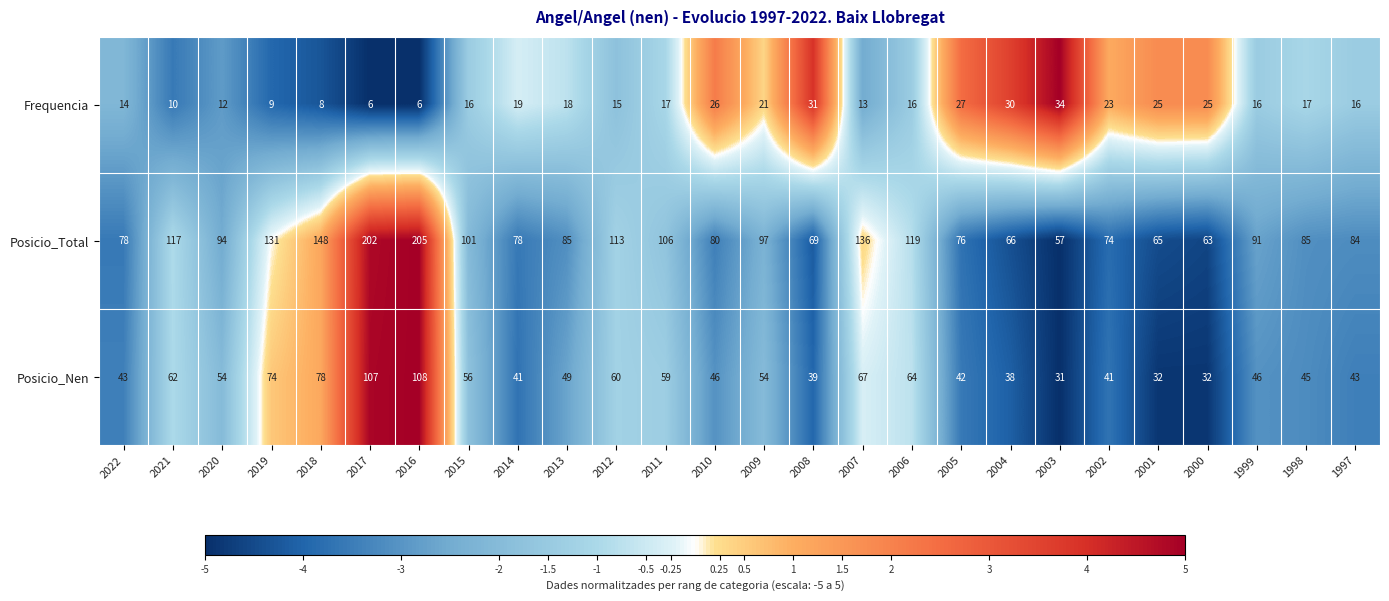

What is the total value across all series at 2020?

160